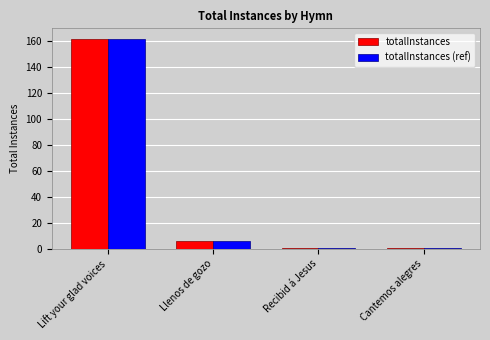

What is the total value across all series at Llenos de gozo?

12